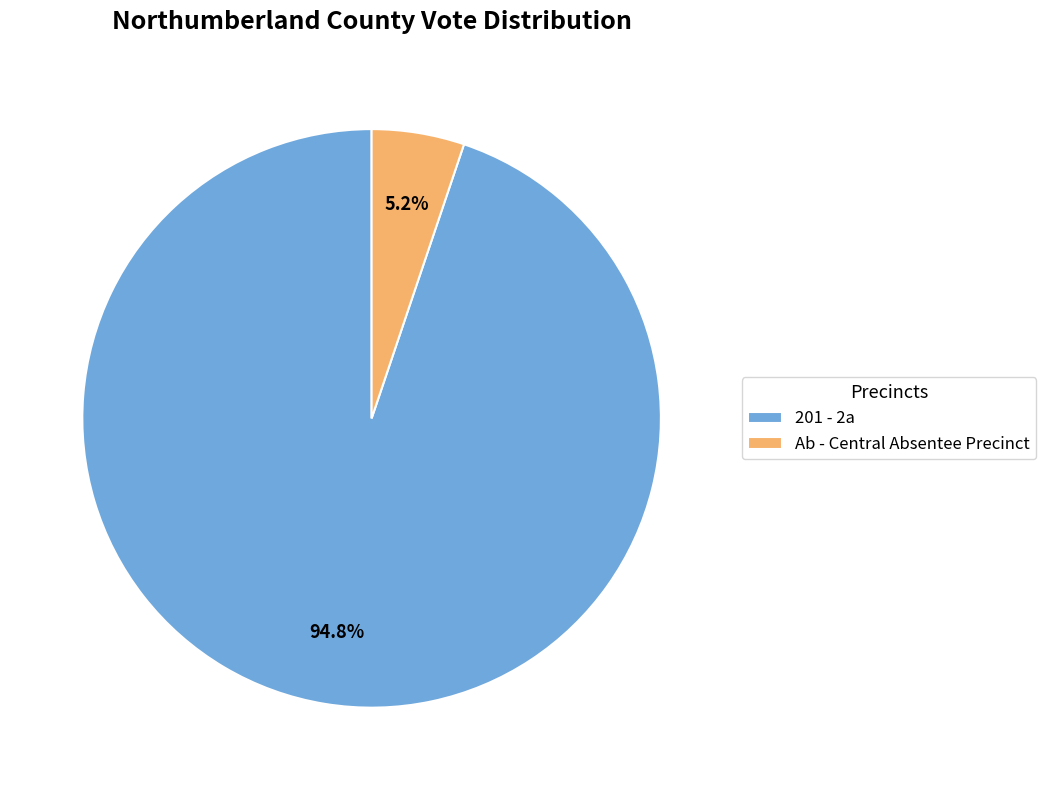

What is the smallest slice in the pie chart?

Ab - Central Absentee Precinct